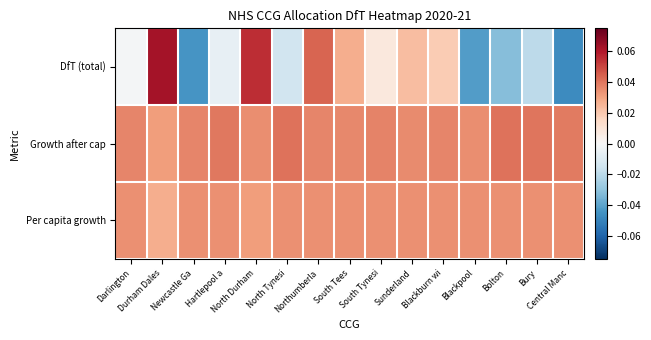

At which category does the chart reach its minimum across all series?

Central Manc